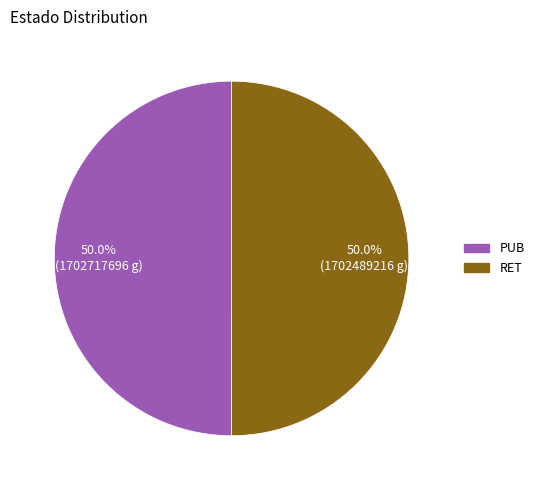

What percentage is NOT represented by RET?

50.0%